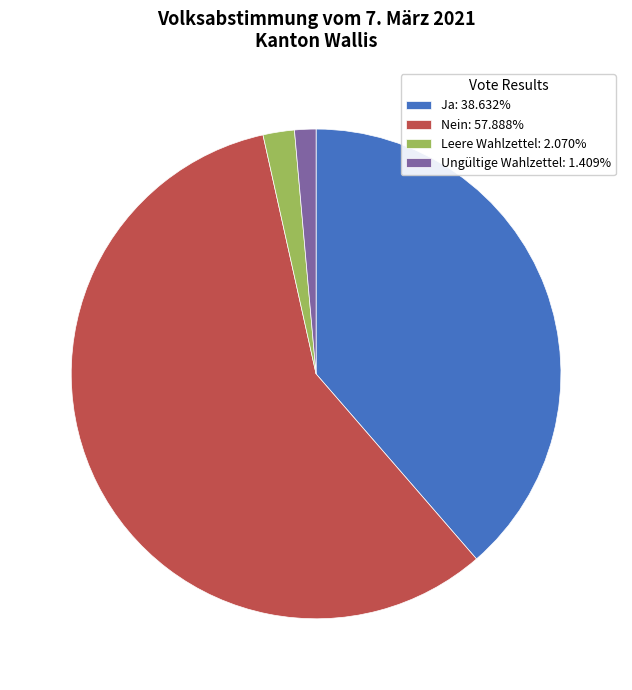

Count the number of slices in the pie.

4